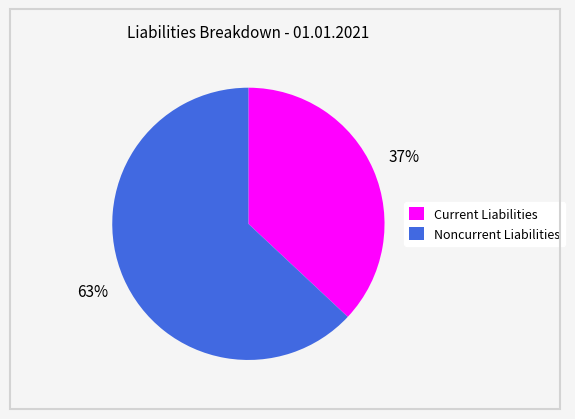

Is the sum of Noncurrent Liabilities and Current Liabilities greater than half?

Yes